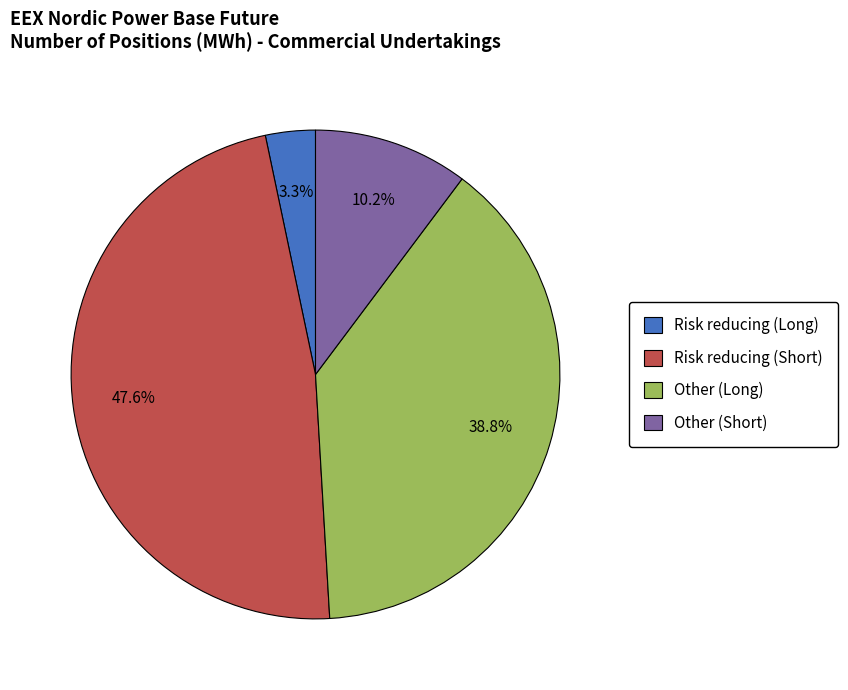

To the nearest percent, what percentage of the pie is Other (Short)?

10%